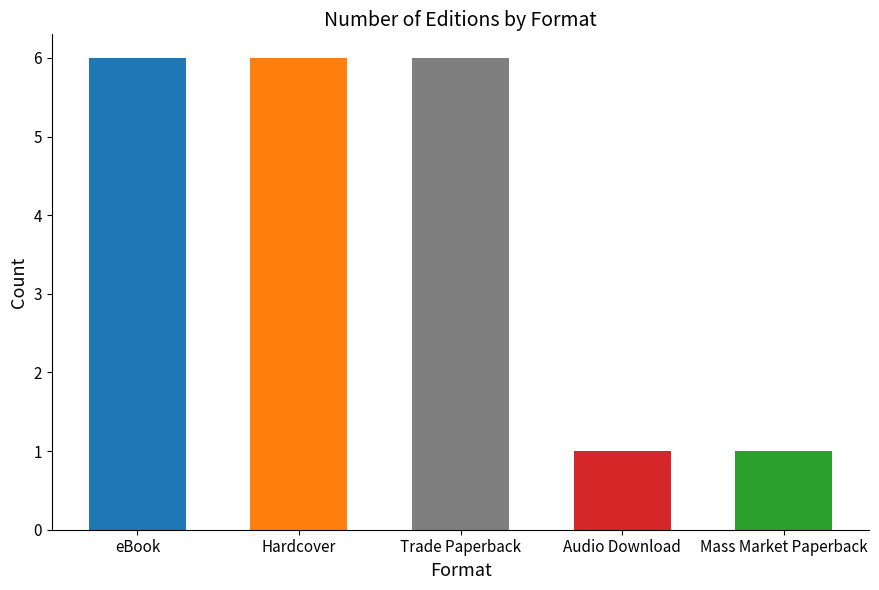

What is the value of the 4th bar from the left?

1